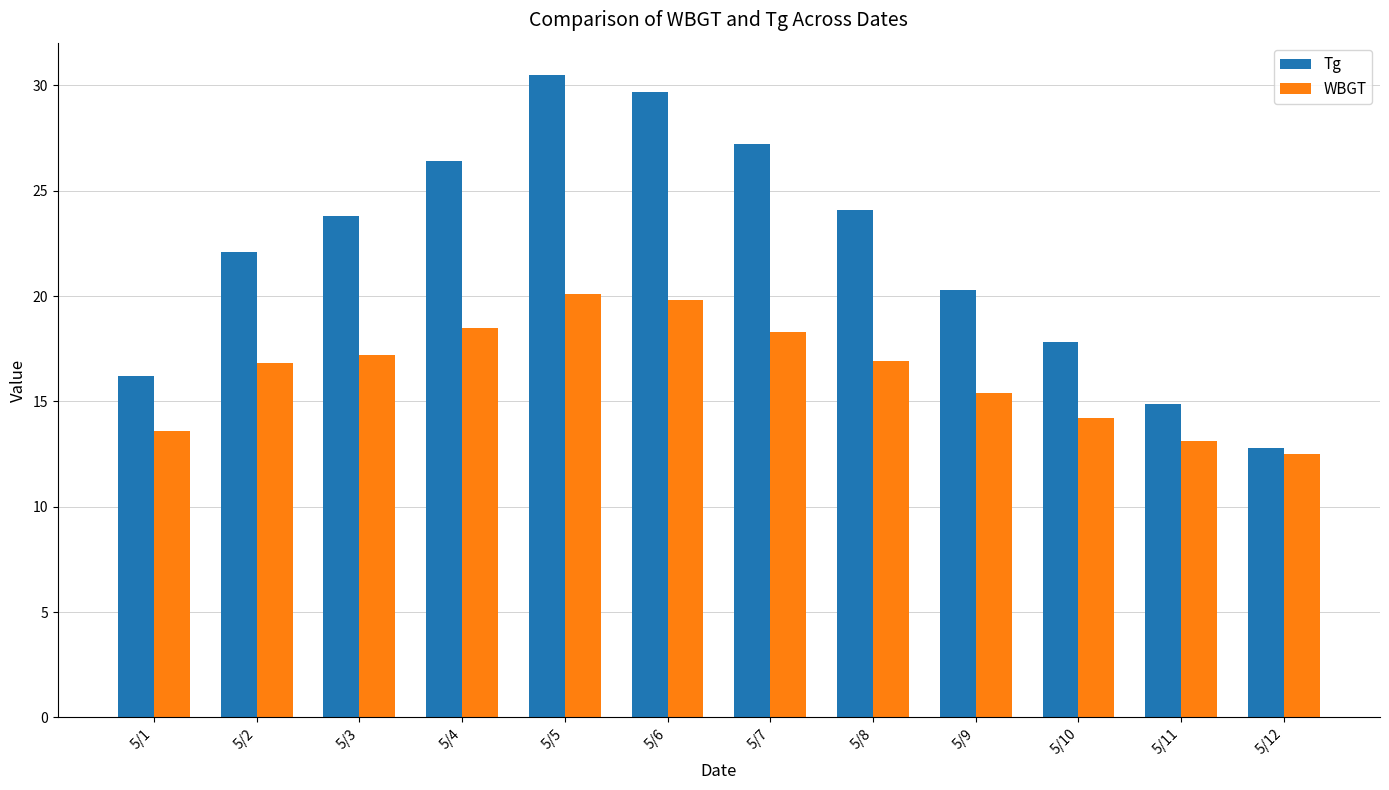

At how many categories does at least one series exceed 21?

7